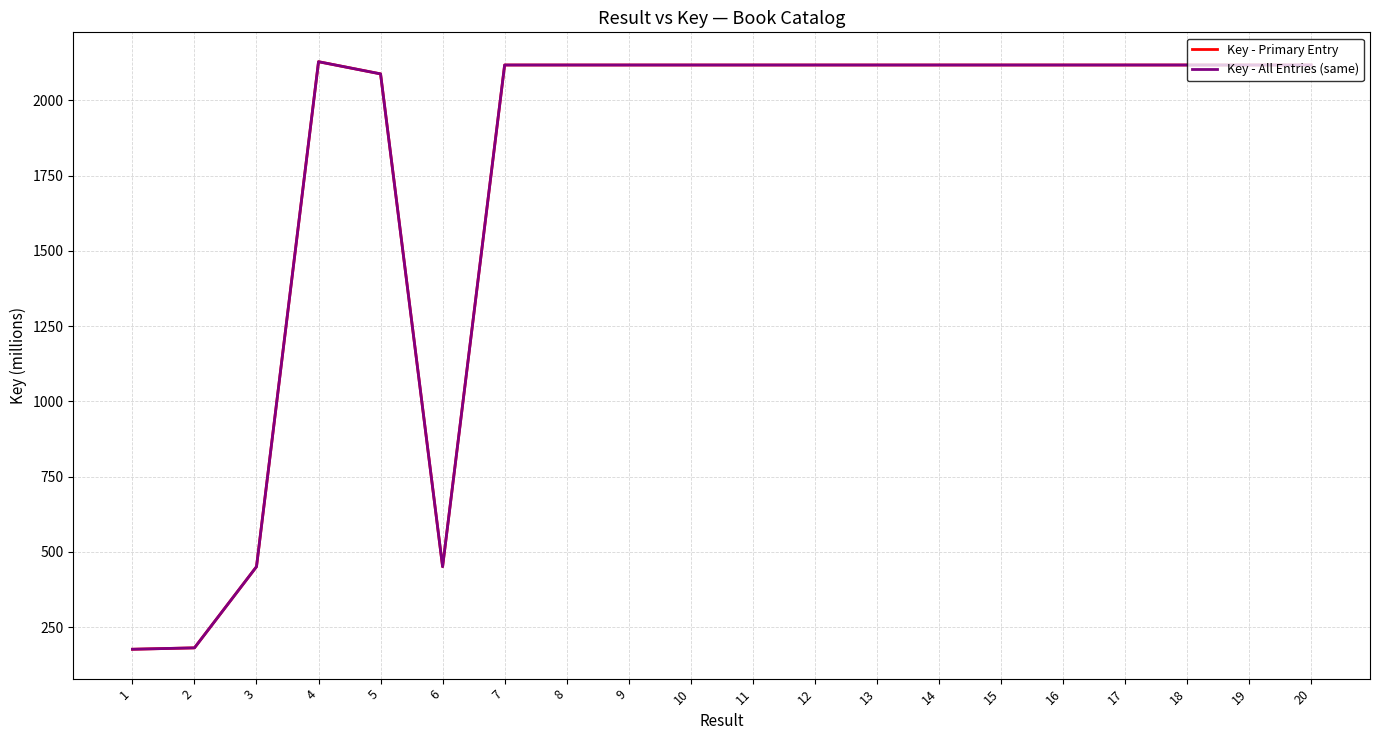

Is it true that Key - Primary Entry equals 450.7 at 3?

True